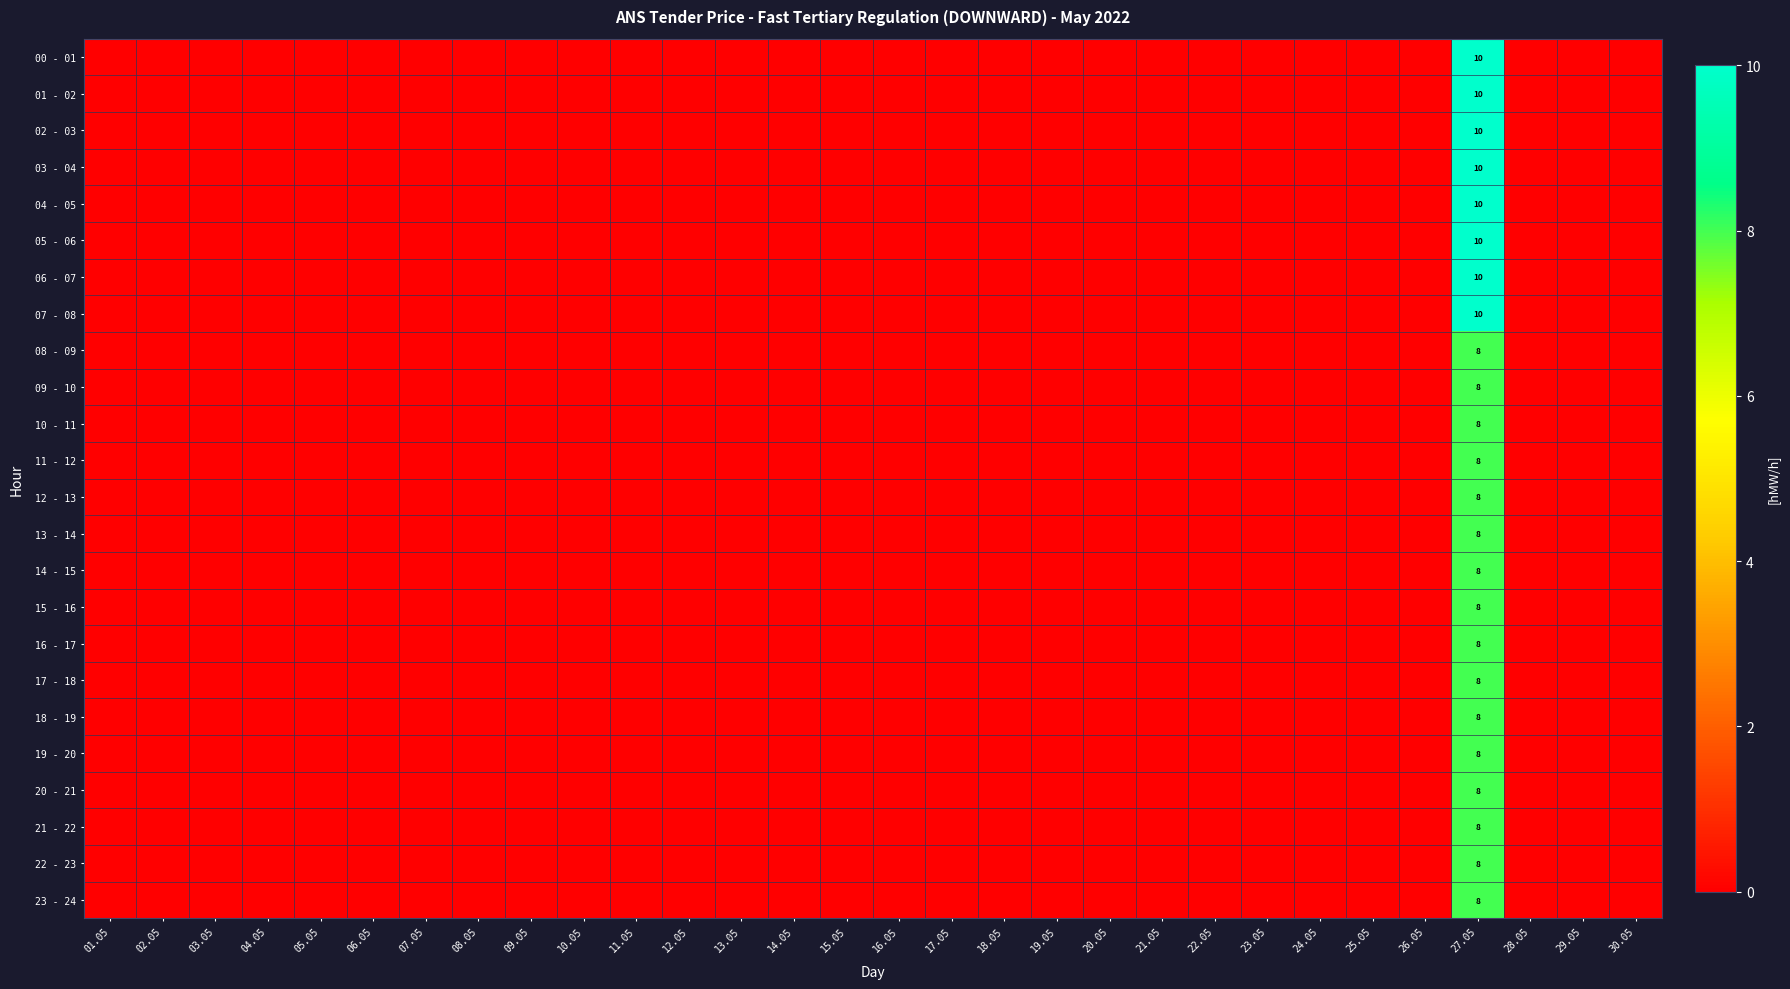

Which series has the largest range (max minus min)?

00 - 01